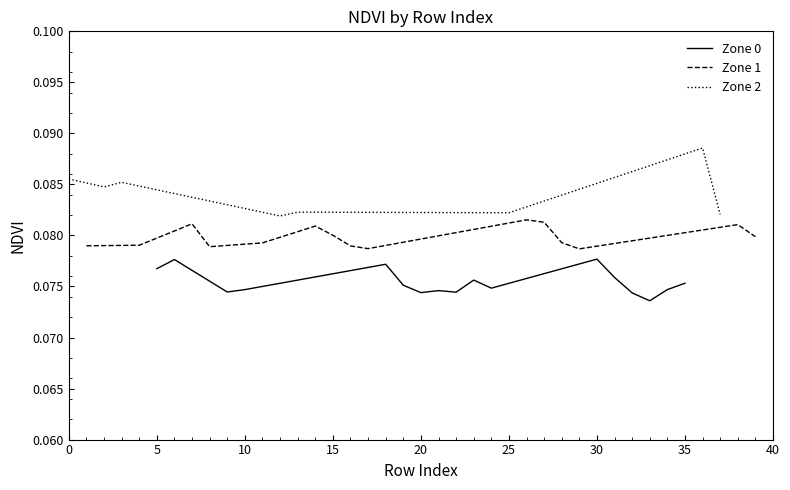

What are all the series names shown in the legend?

Zone 0, Zone 1, Zone 2